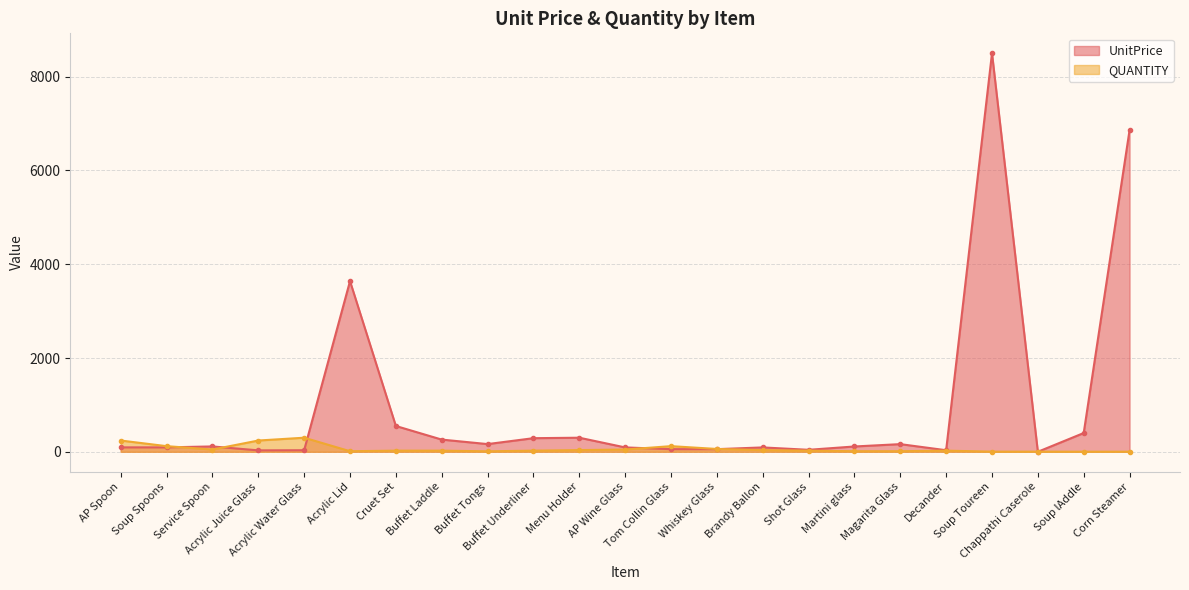

At which category does UnitPrice reach its first local valley?

Acrylic Juice Glass